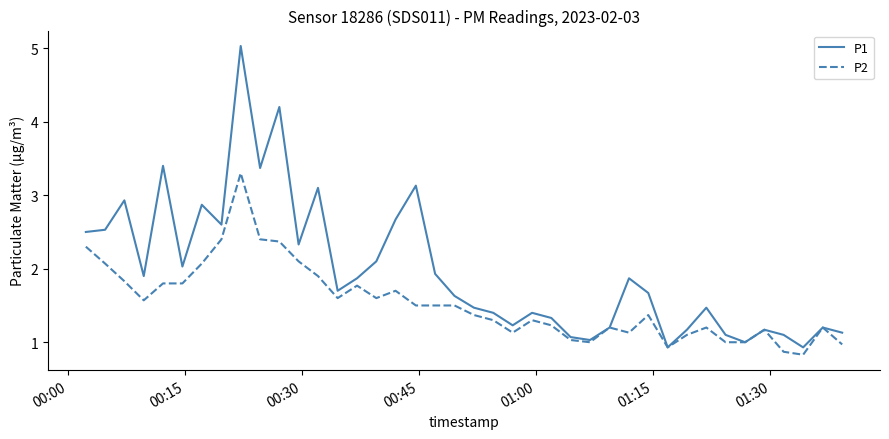

What is the difference between the second highest and second lowest values in the P2 series?

1.5